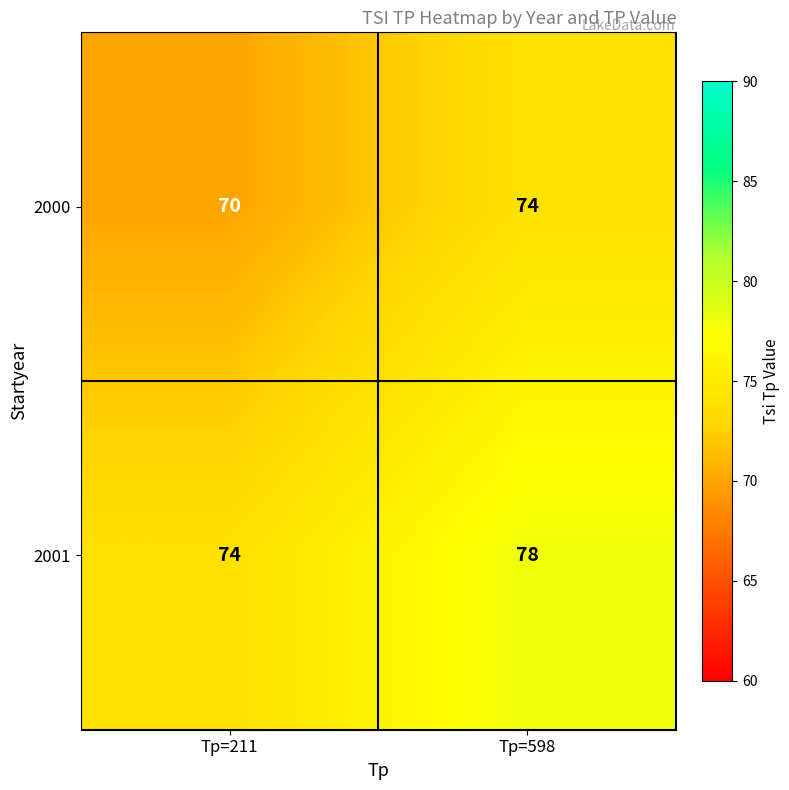

The 2001 series shows 123 at Tp=211. True or false?

False